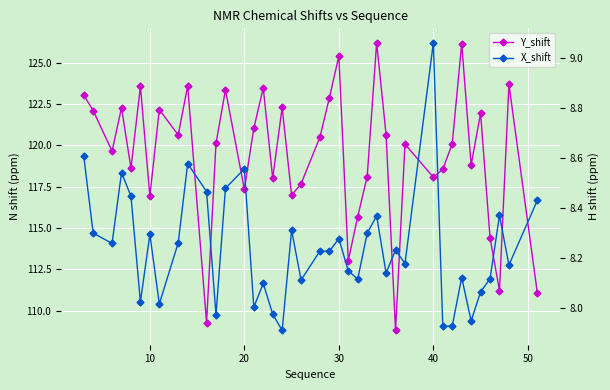

How many lines are shown in the chart?

2